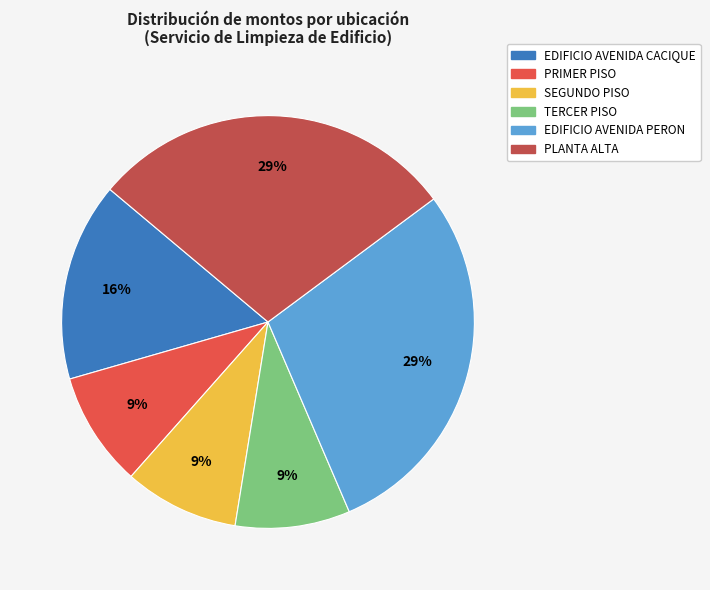

Between TERCER PISO and EDIFICIO AVENIDA PERON, which is larger?

EDIFICIO AVENIDA PERON